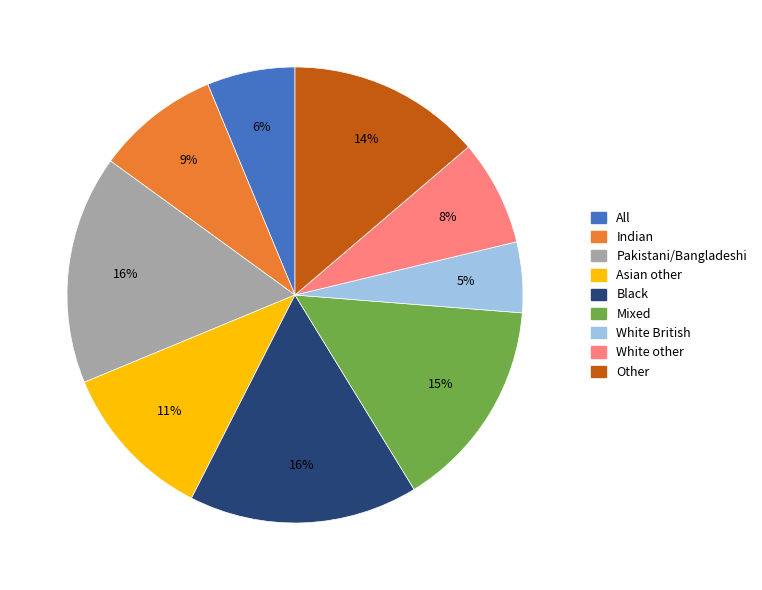

Combined, do Other and Black account for over 50%?

No